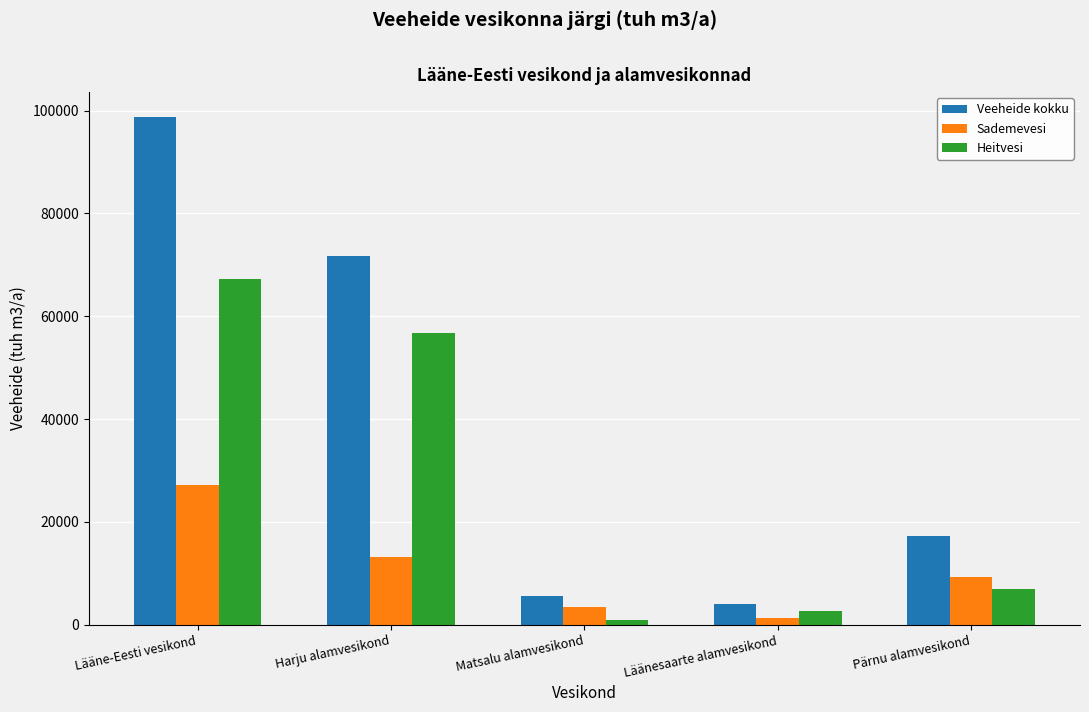

Are the bars horizontal?

No